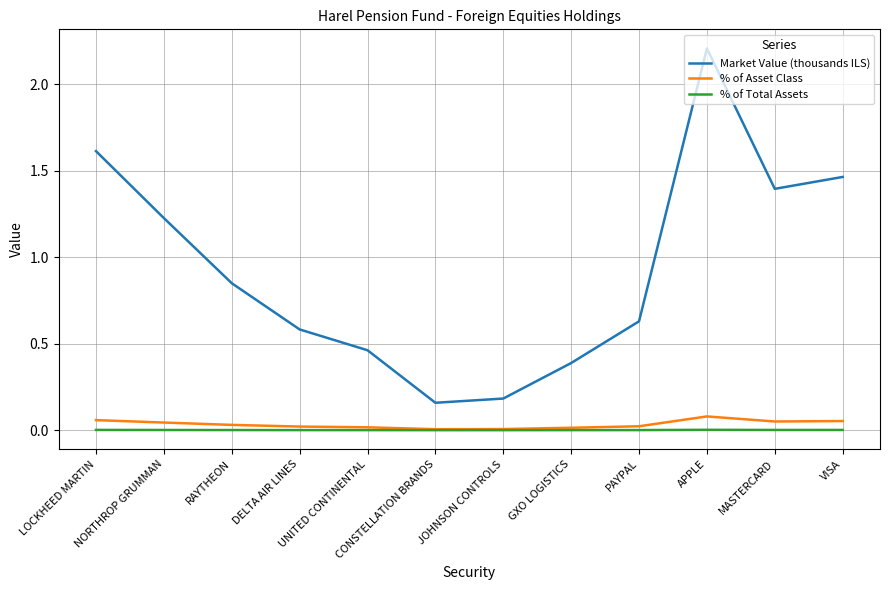

Is the value of Market Value (thousands ILS) at CONSTELLATION BRANDS greater than the value of % of Asset Class at GXO LOGISTICS?

Yes